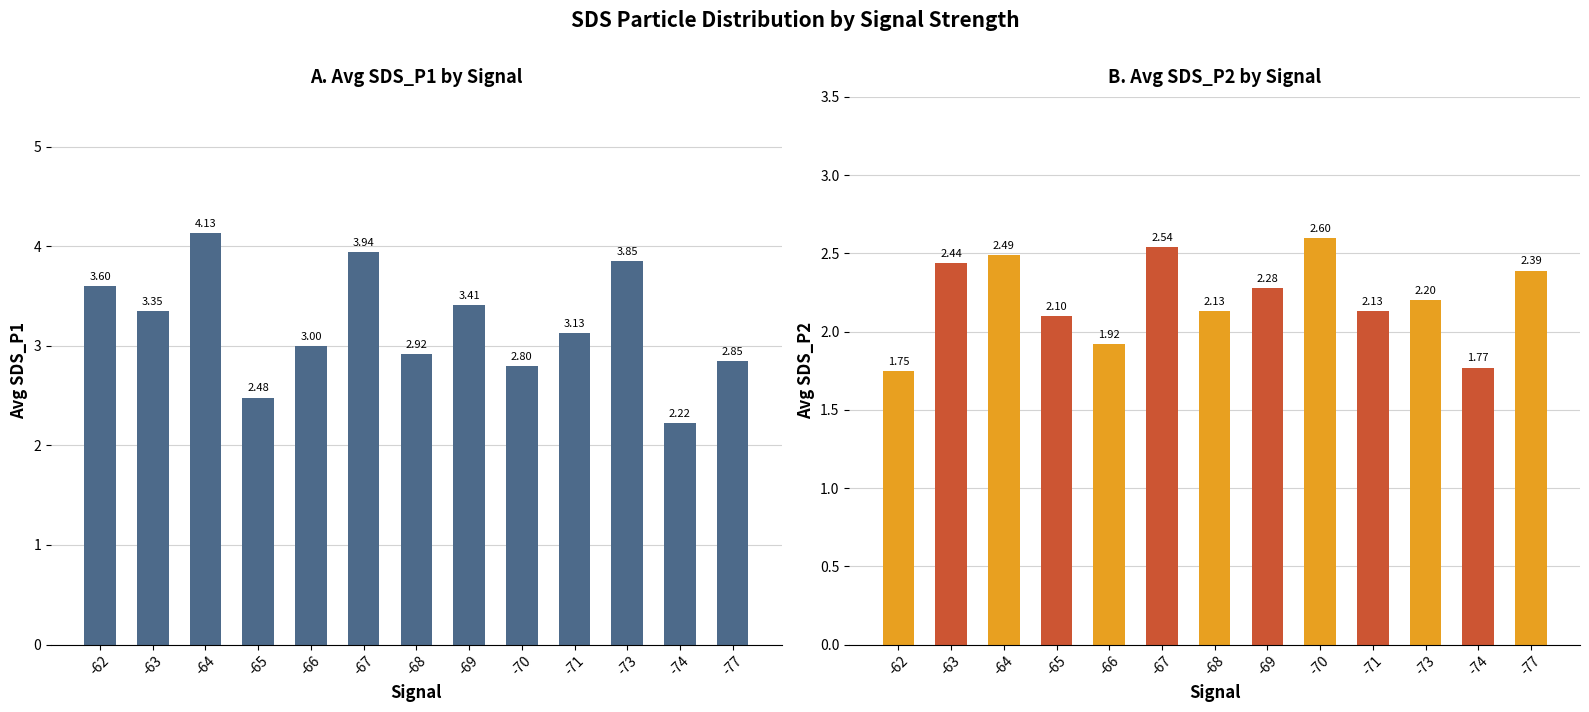

What are all the series names shown in the legend?

SDS_P1, SDS_P2